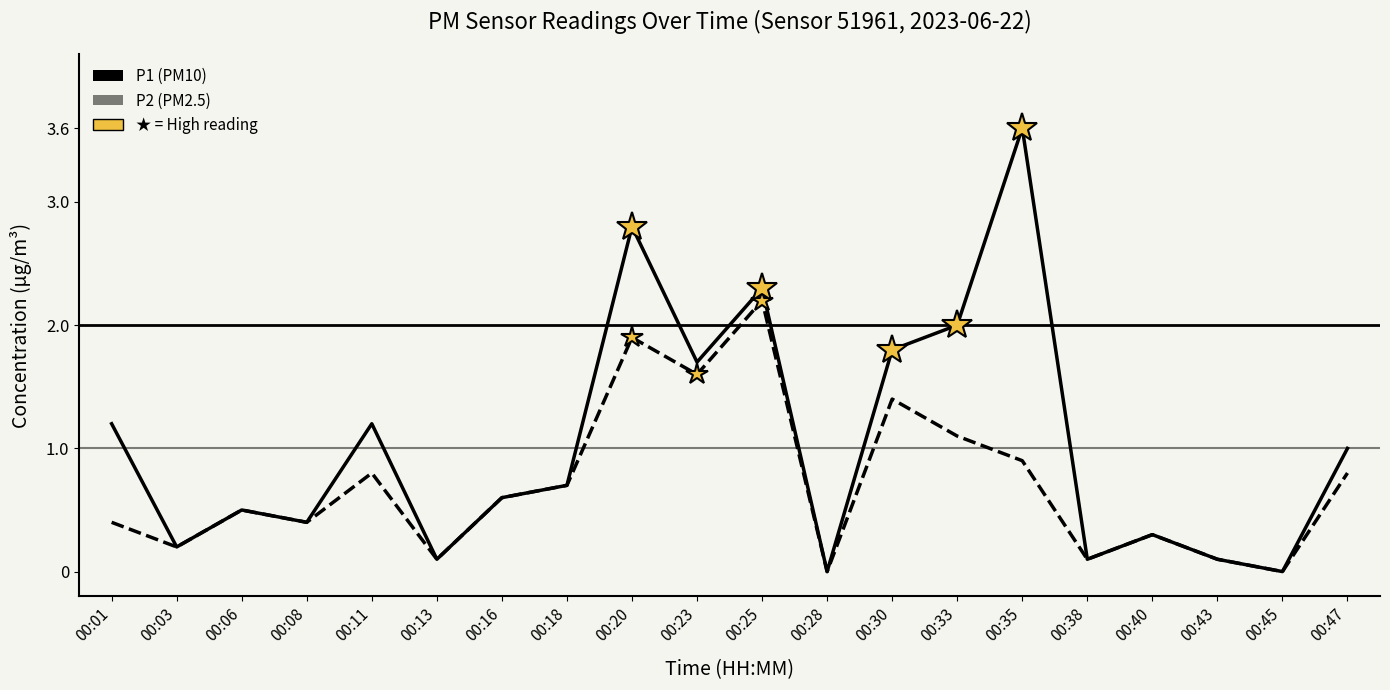

Reading right to left, list all the values displayed in this chart.

P1: 1.0	0.0	0.1	0.3	0.1	3.6	2.0	1.8	0.0	2.3	1.7	2.8	0.7	0.6	0.1	1.2	0.4	0.5	0.2	1.2
P2: 0.8	0.0	0.1	0.3	0.1	0.9	1.1	1.4	0.0	2.2	1.6	1.9	0.7	0.6	0.1	0.8	0.4	0.5	0.2	0.4